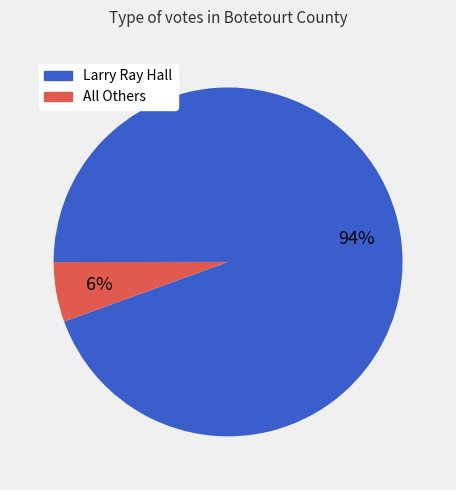

Which slice is the smallest?

All Others